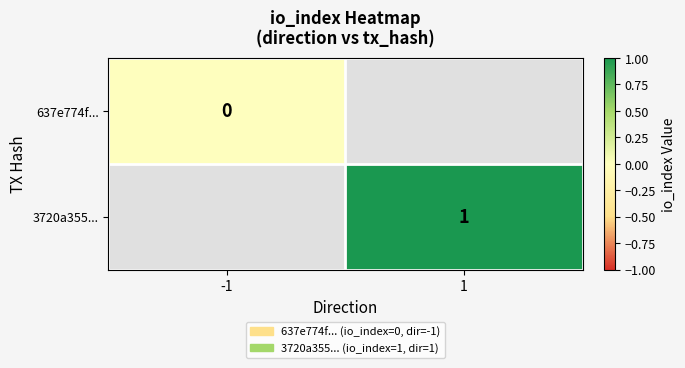

Which has a higher value, -1 or 1?

1